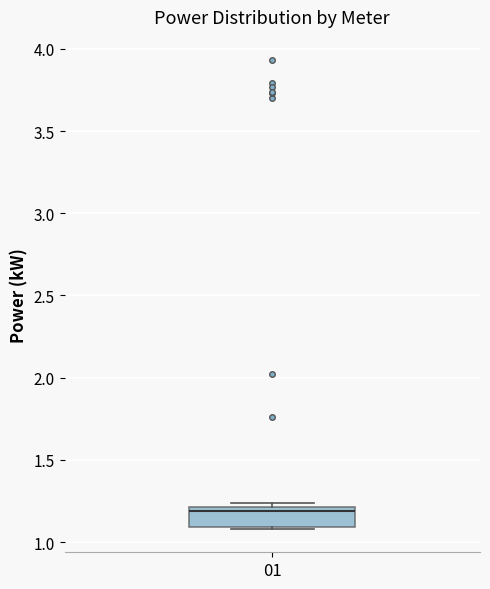

Where is the upper edge of the box at x = 01 on the y-axis? The values are not printed on the chart, so give them approximately, as read against the axis.

1.20